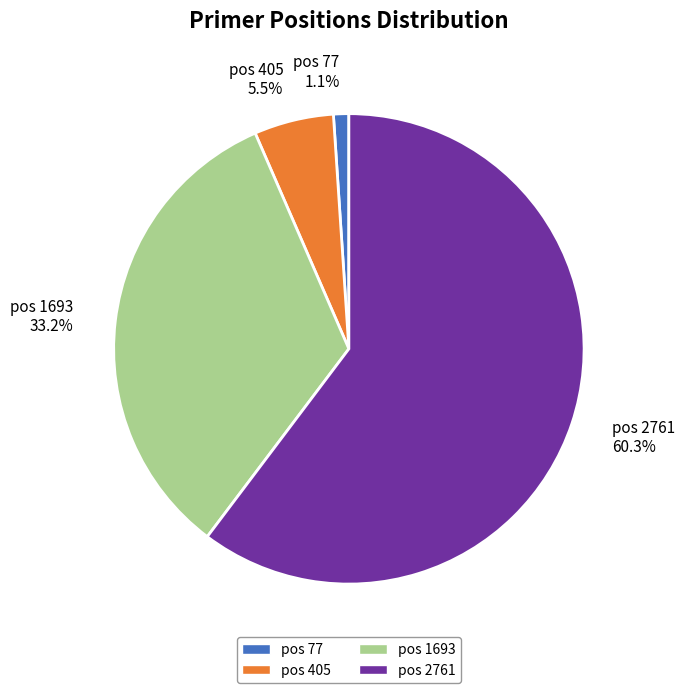

Rank the categories by value from highest to lowest.

pos 2761, pos 1693, pos 405, pos 77